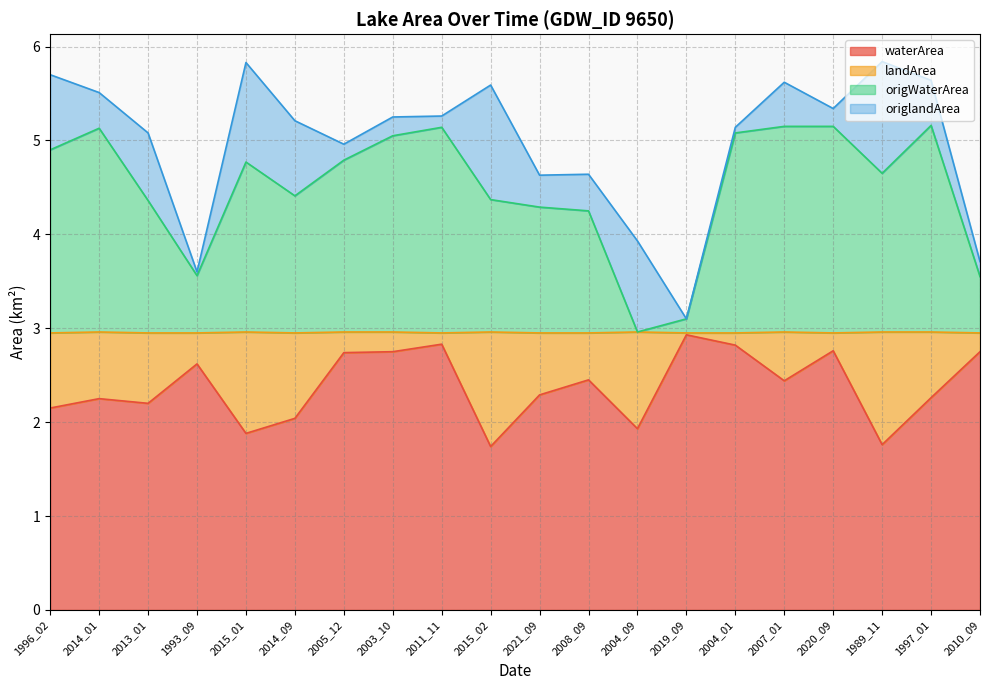

What is the smallest value displayed?

1.7